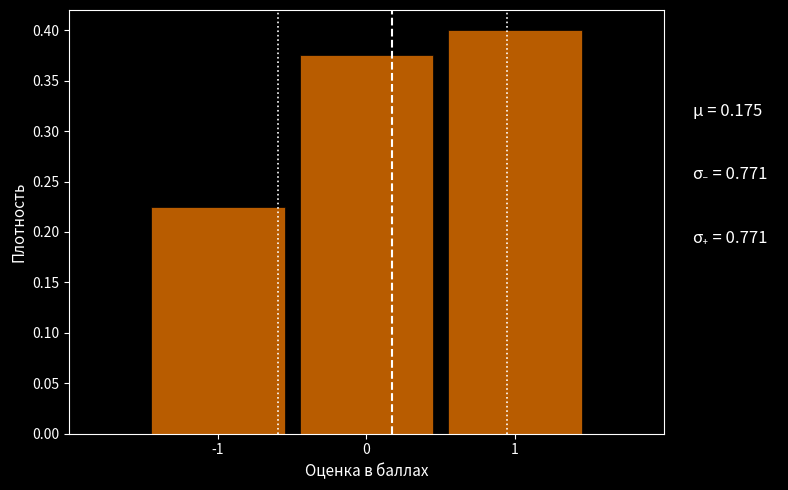

Over which range of the x-axis is the bar tallest?

0.5 to 1.5